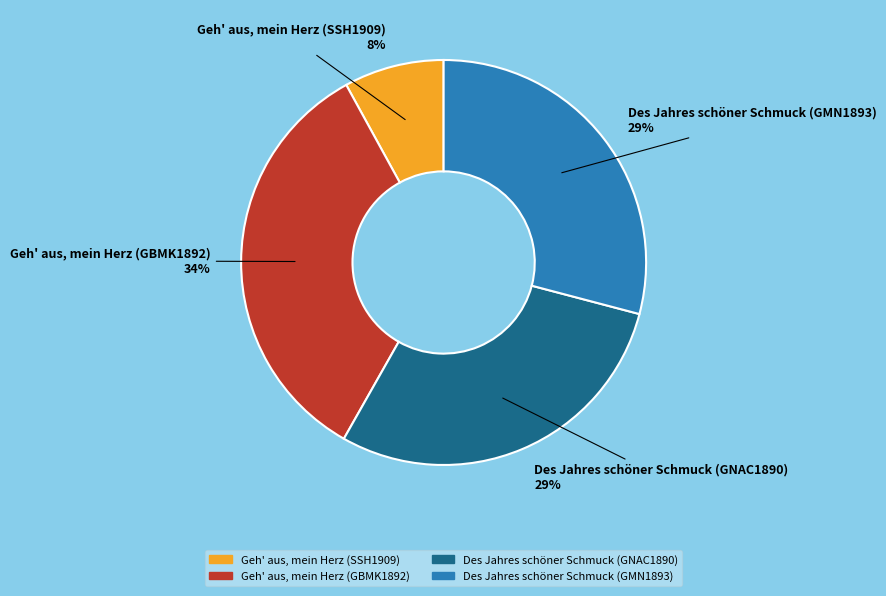

What percentage is the Des Jahres schöner Schmuck (GMN1893) slice, to the nearest percent?

29%